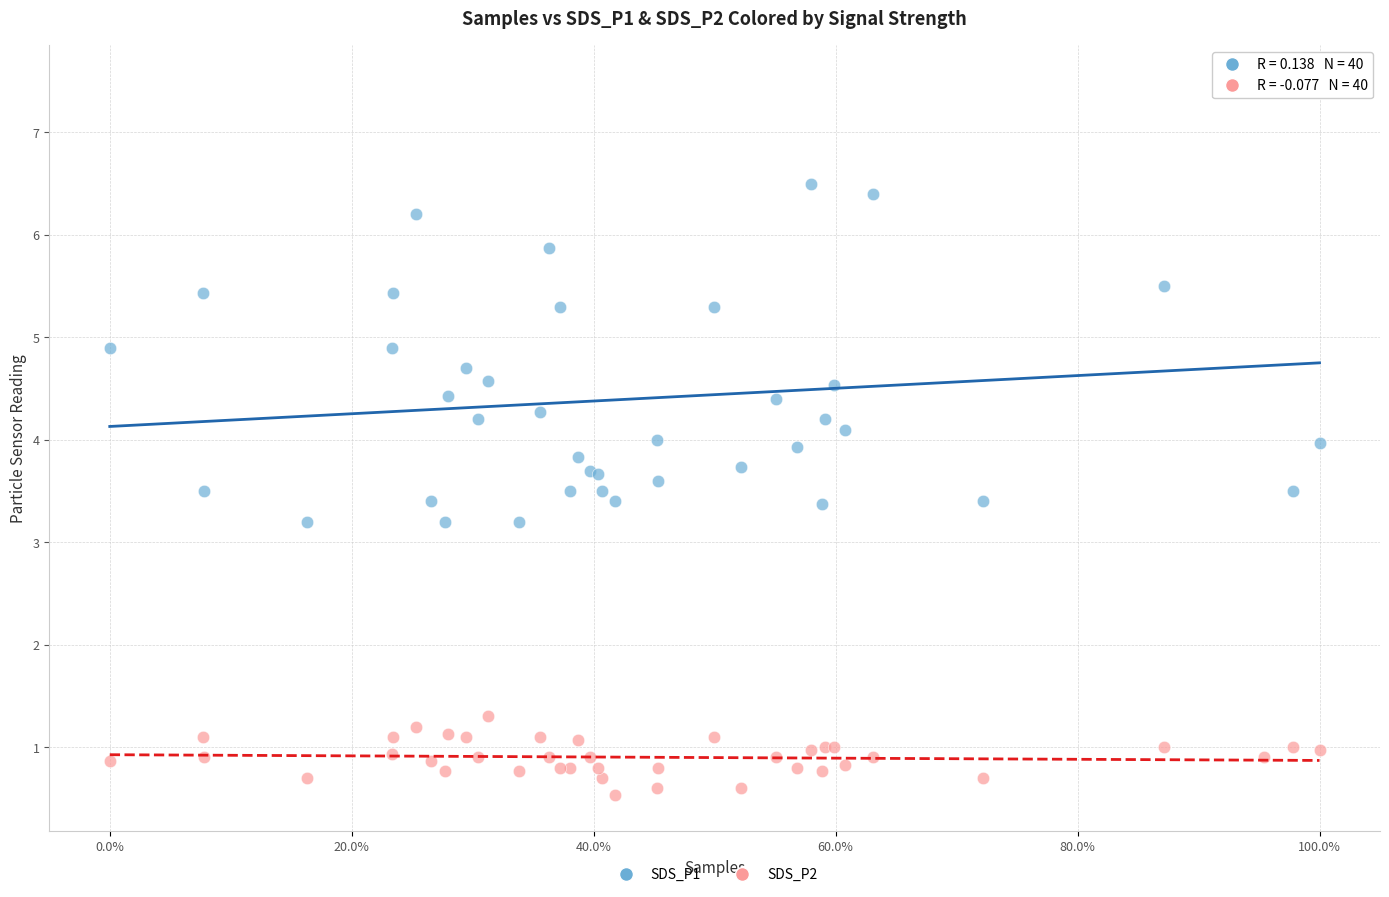

Which series contains the highest Y value?

SDS_P1